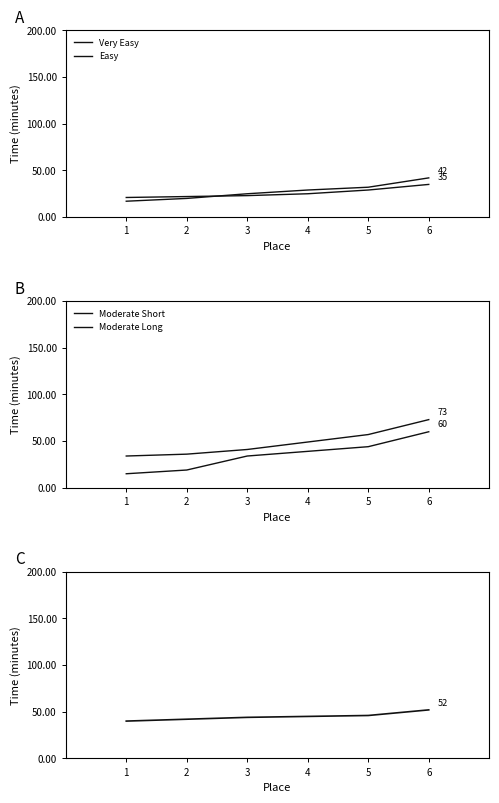

What is the difference between the second highest and second lowest values in the Moderate Long series?

21